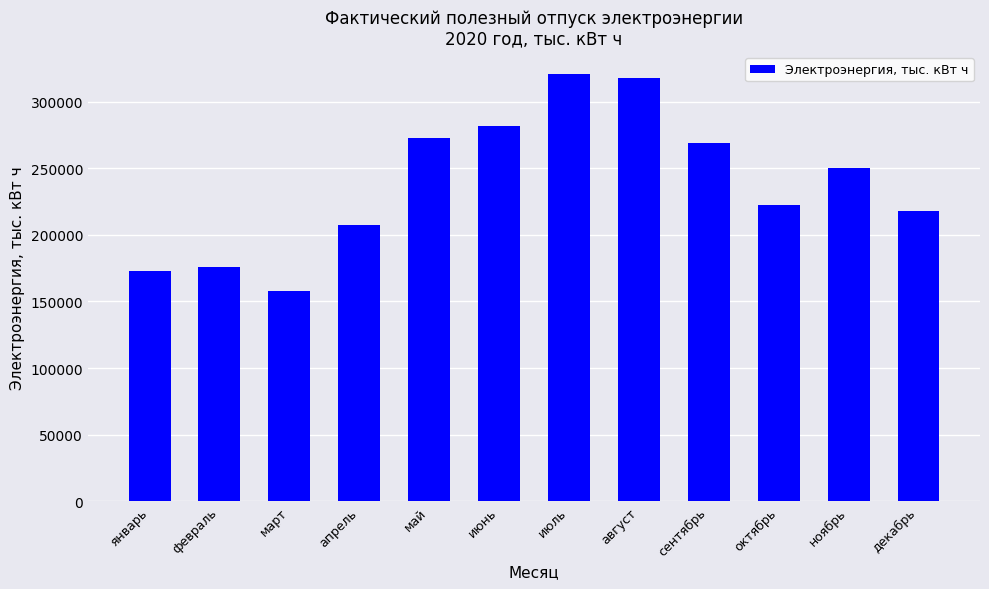

Reading right to left, what are all the values shown in this chart?

218060.6	250276.5	222285.0	268653.1	318050.1	321040.7	281455.6	272751.9	207432.7	157709.3	175955.2	172461.8